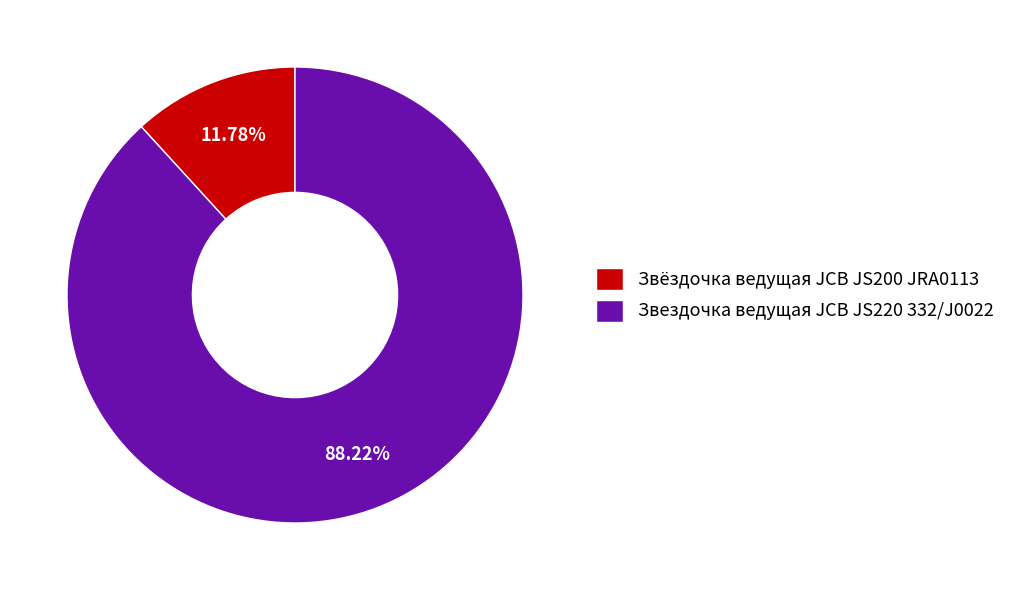

Which category accounts for the majority?

Звездочка ведущая JCB JS220 332/J0022